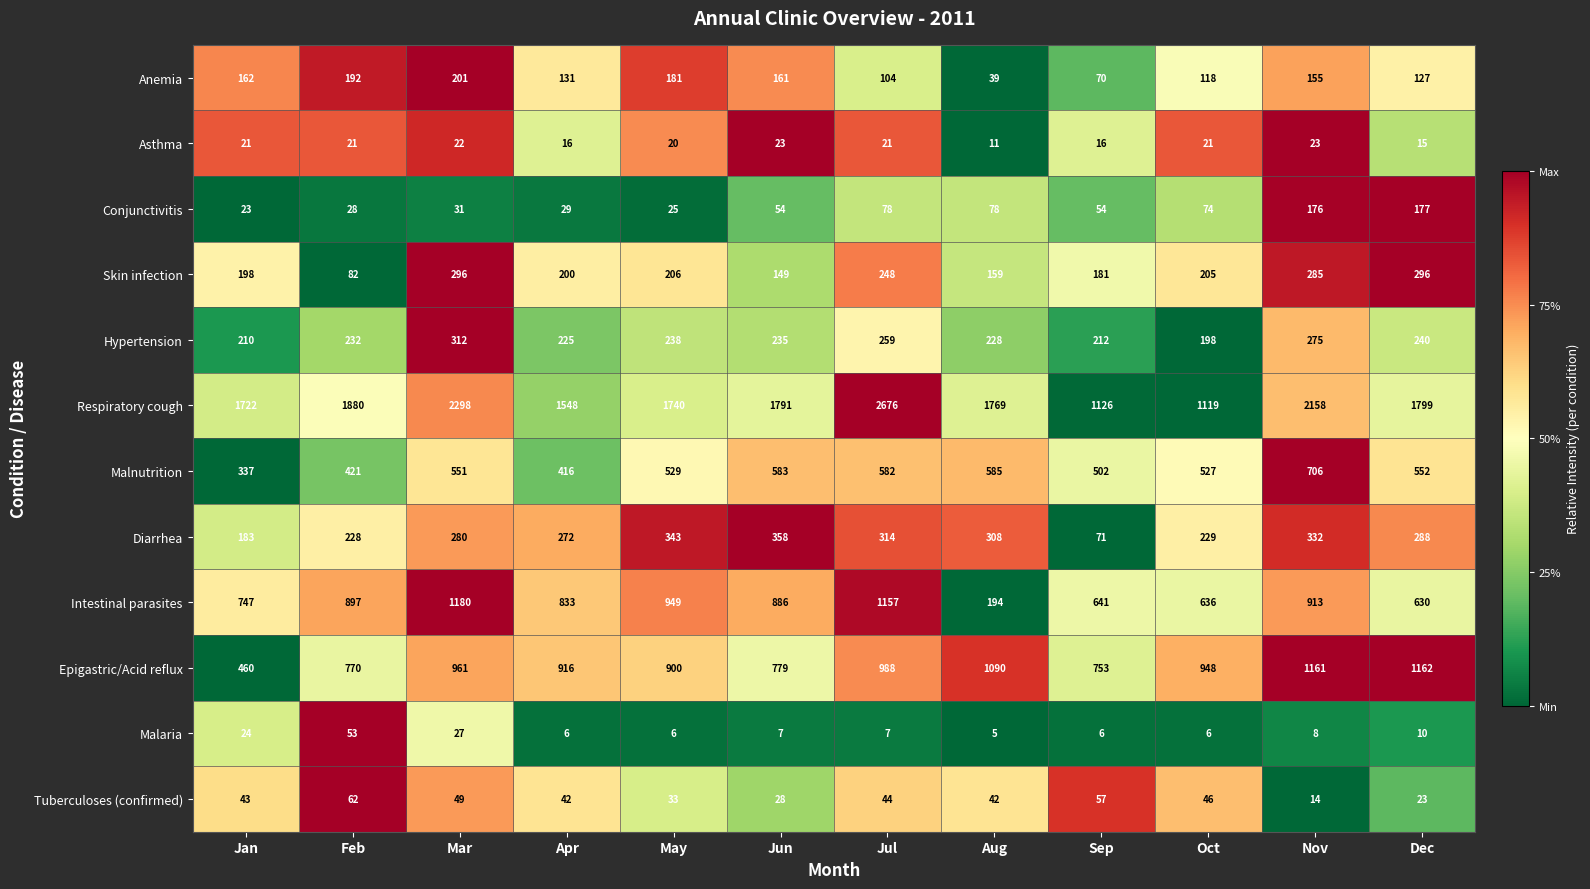

The Epigastric/Acid reflux series shows 1848 at Nov. True or false?

False